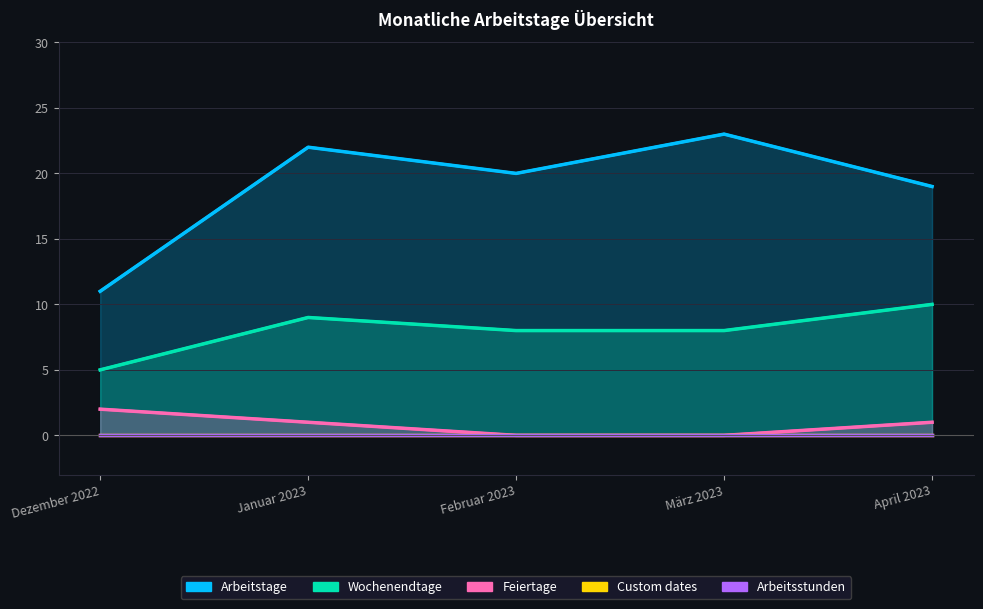

Reading right to left, list all the values displayed in this chart.

Arbeitstage: April 2023=19	März 2023=23	Februar 2023=20	Januar 2023=22	Dezember 2022=11
Wochenendtage: April 2023=10	März 2023=8	Februar 2023=8	Januar 2023=9	Dezember 2022=5
Feiertage: April 2023=1	März 2023=0	Februar 2023=0	Januar 2023=1	Dezember 2022=2
Custom dates: April 2023=0	März 2023=0	Februar 2023=0	Januar 2023=0	Dezember 2022=0
Arbeitsstunden: April 2023=0	März 2023=0	Februar 2023=0	Januar 2023=0	Dezember 2022=0